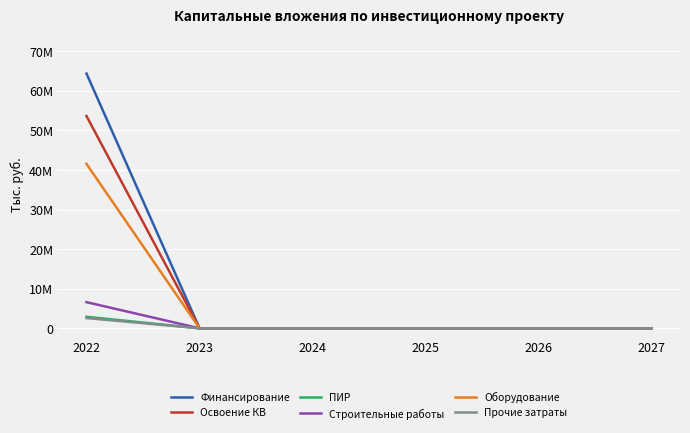

Is this an area chart (filled region under the line)?

No